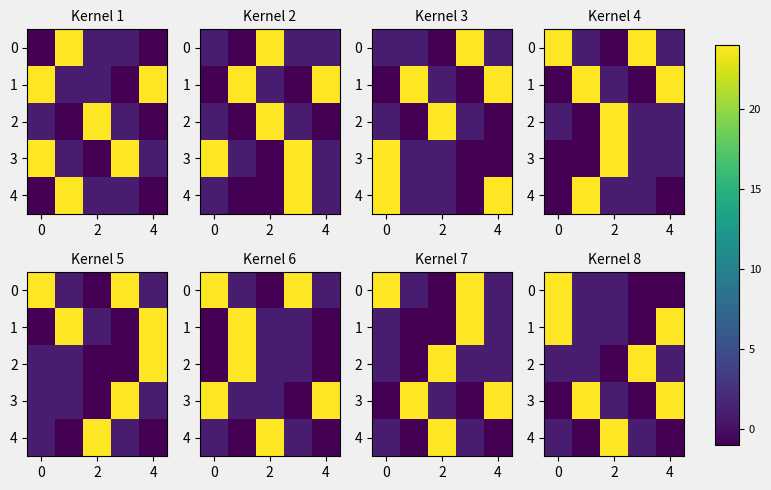

What is the sum of the row_4 values at 0 and 2?

23